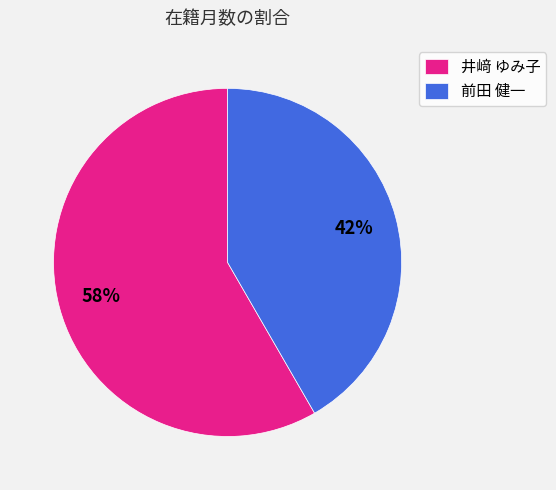

To the nearest percent, what portion does 前田 健一 represent?

42%